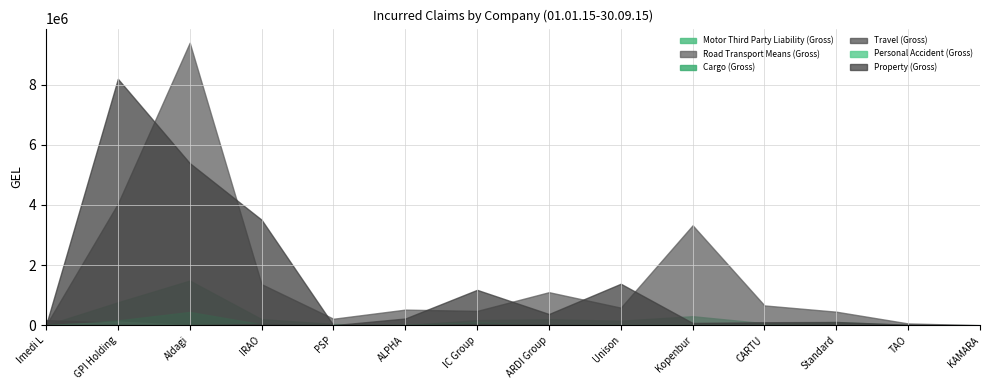

True or false: Personal Accident (Gross) has a value of 7240.0 at CARTU.

True